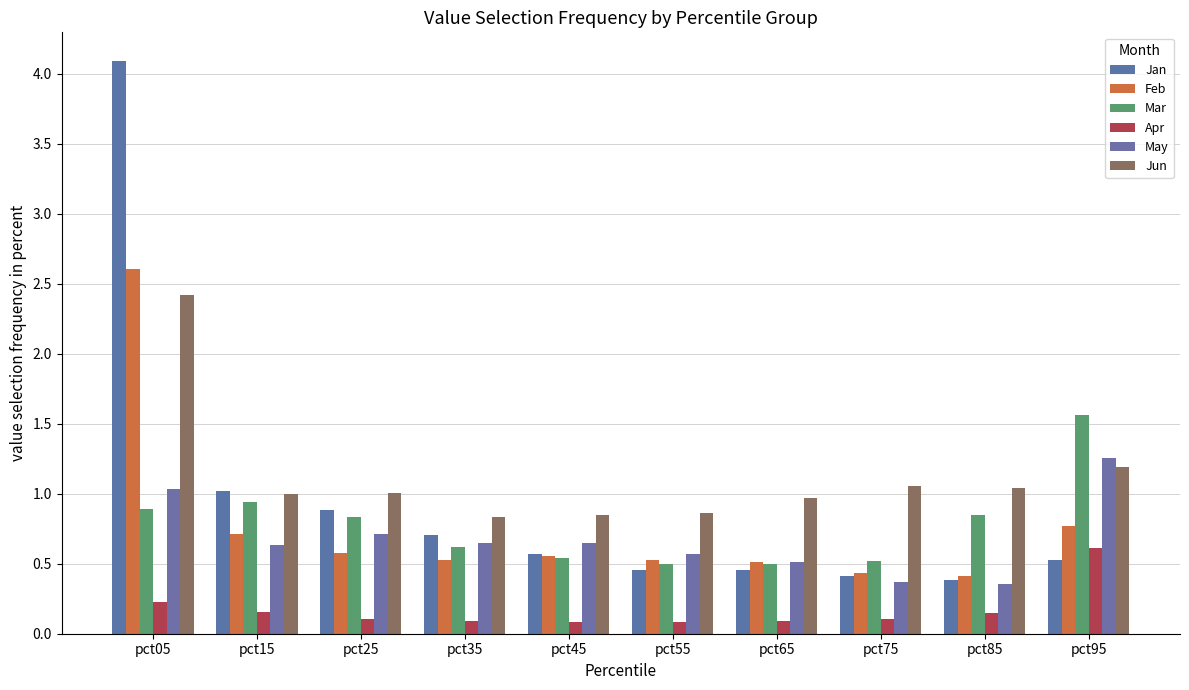

Which series has the largest total across all categories?

Jun